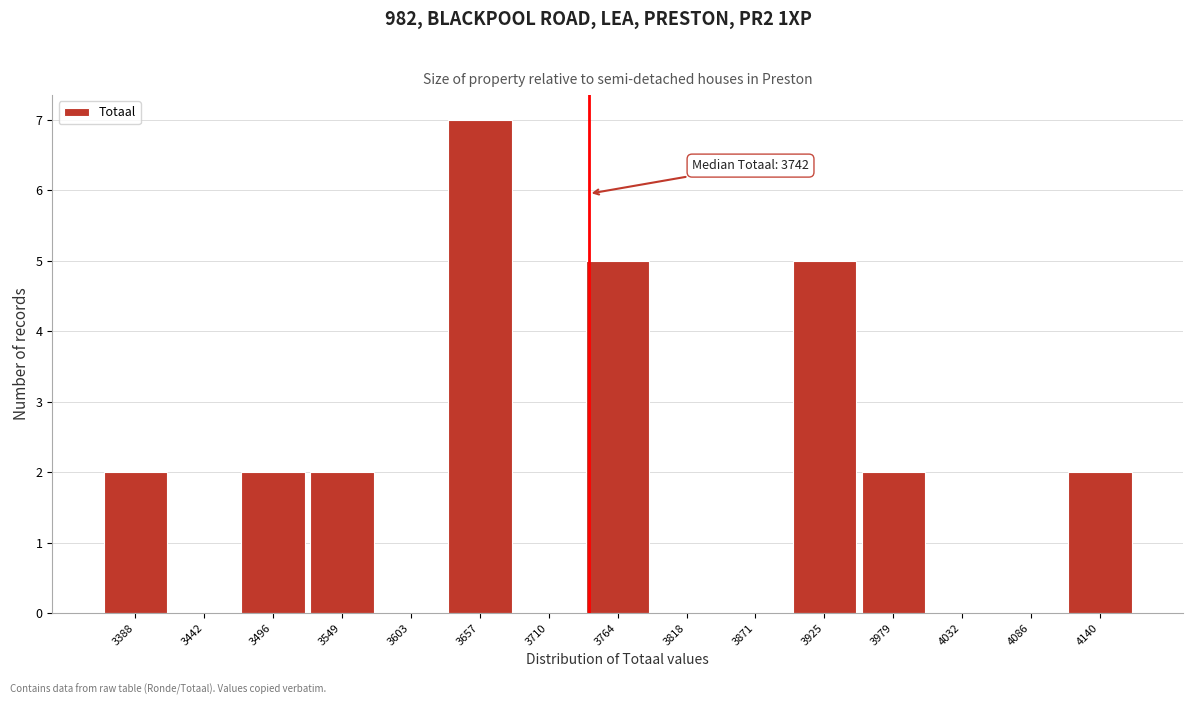

Over which range of the x-axis is the bar tallest?

3630 to 3680